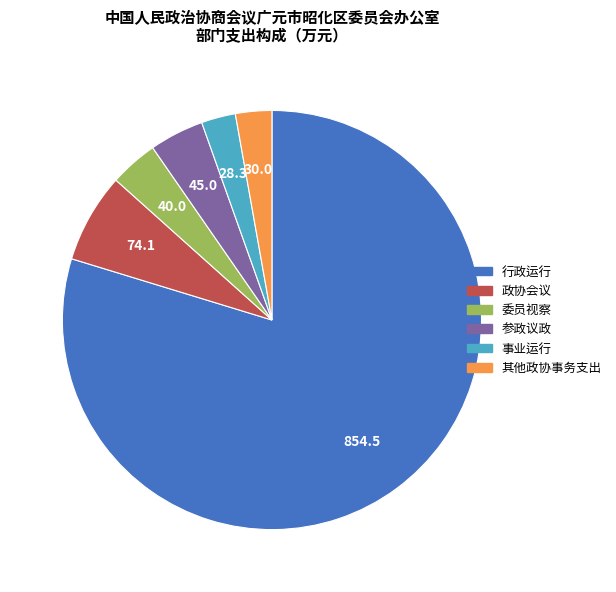

Count the number of slices in the pie.

6